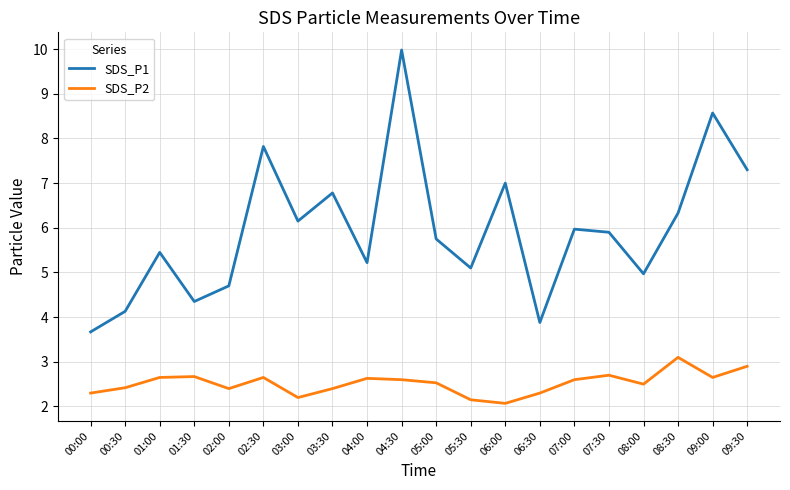

What is the difference between the second highest and minimum values in the SDS_P1 series?

4.9